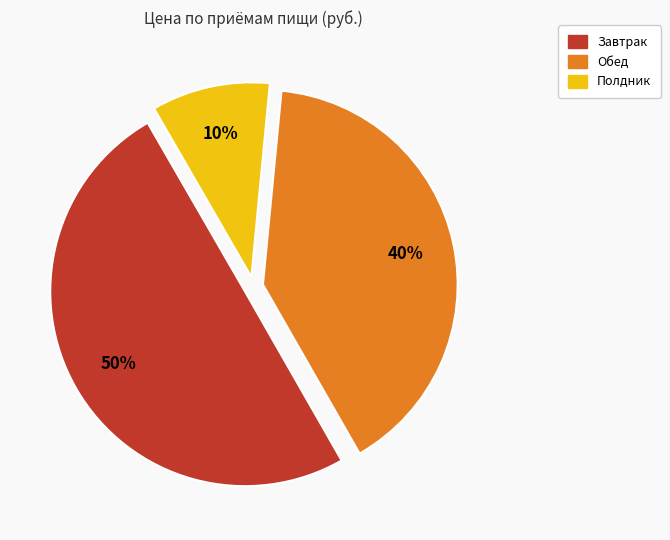

Do Обед and Завтрак together represent more than half of the pie?

Yes